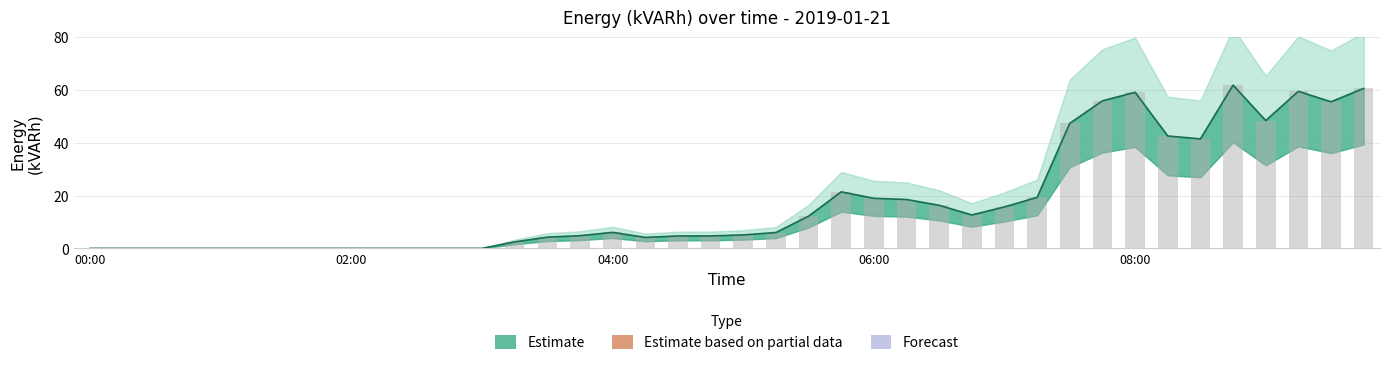

The value at 04:45 is 4.7. True or false?

True